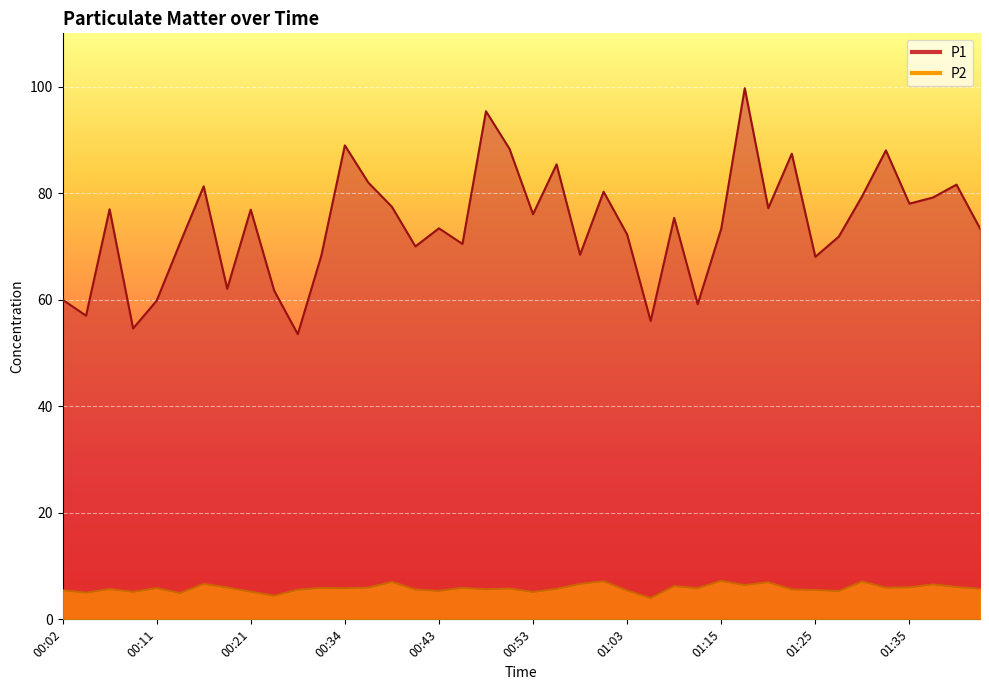

Where does the P1 series first go above 75?

00:06